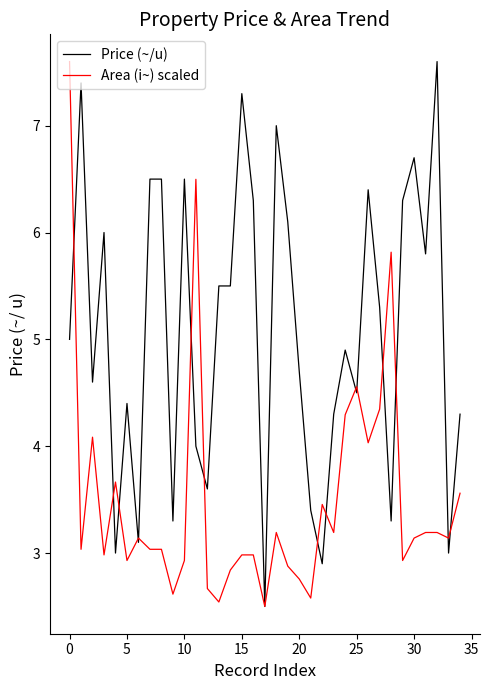

Which series has the largest total across all categories?

Price (~/u)